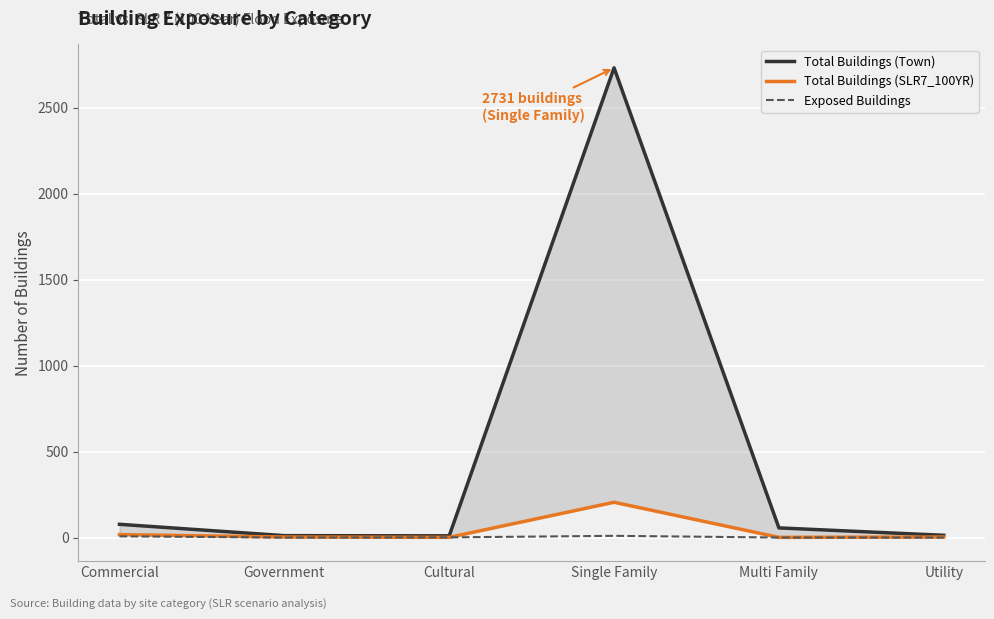

Which series has the largest range (max minus min)?

Total Buildings (Town)